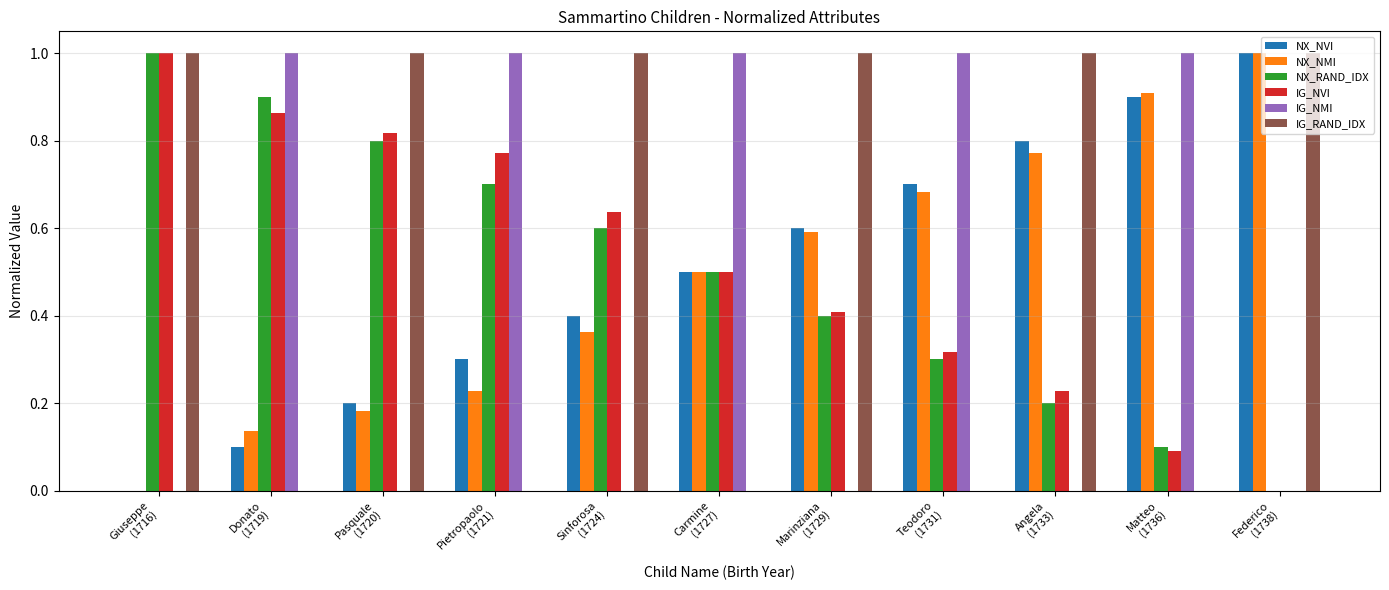

The value of IG_NVI at Donato
(1719) is 0.2. True or false?

False